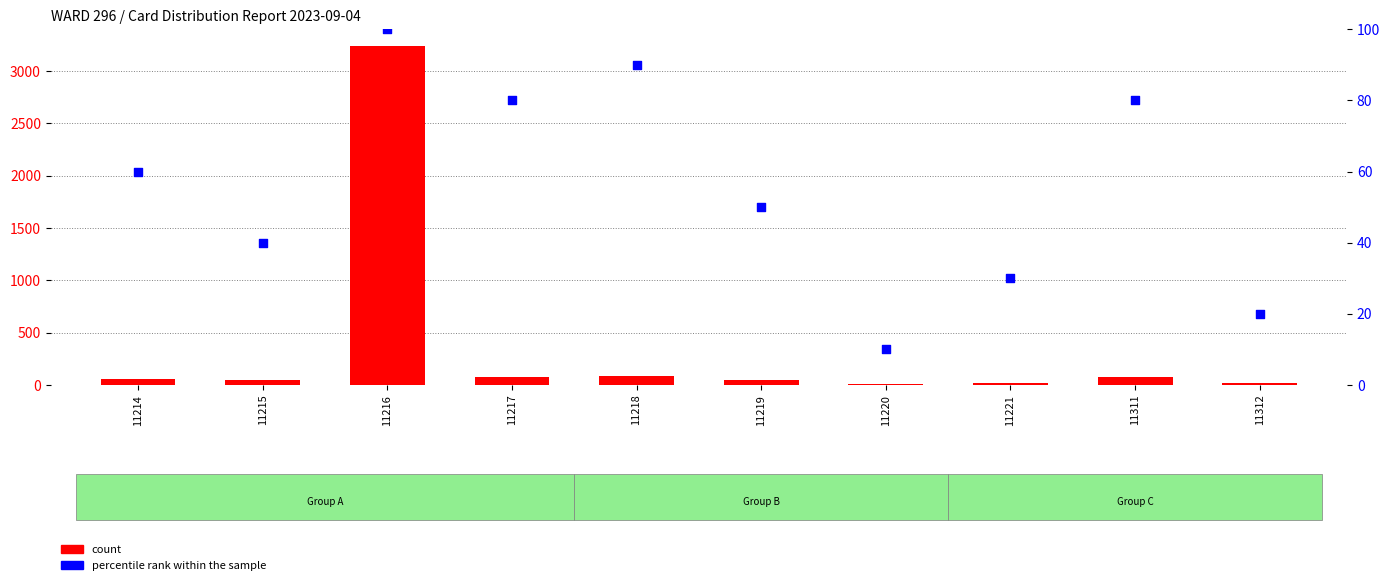

Which series contains the highest Y value?

count